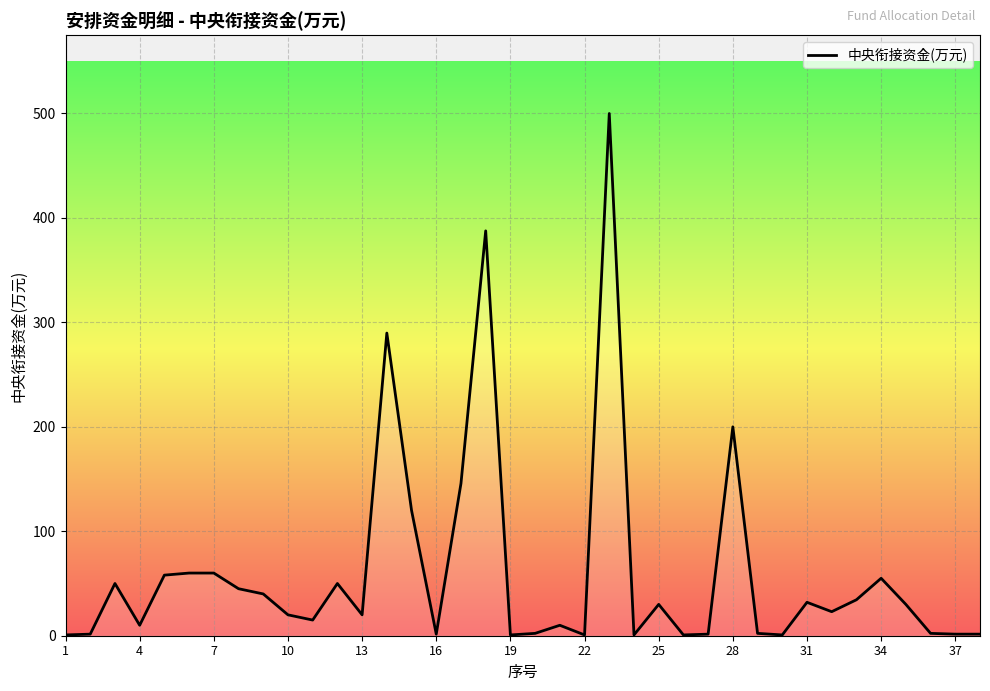

What is the maximum value shown in the chart?

500.0